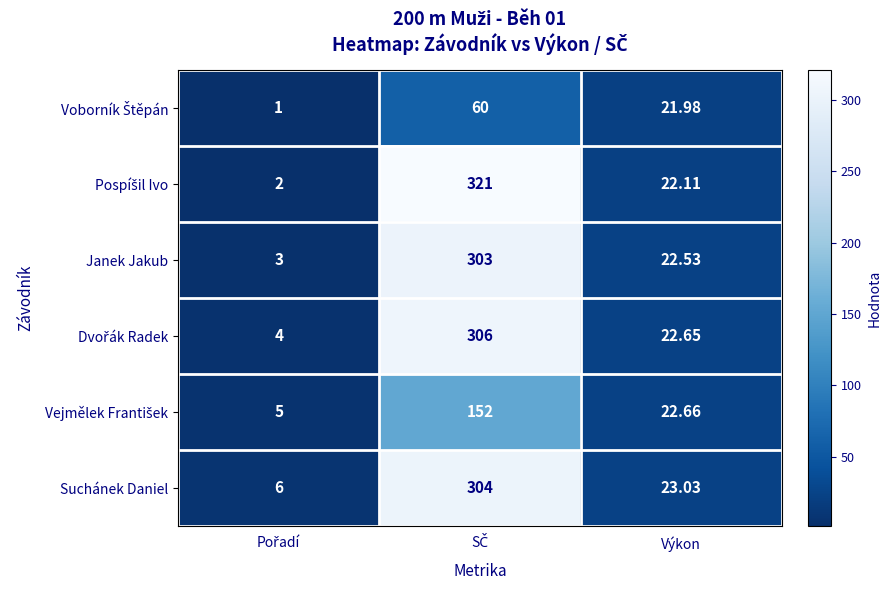

What is the spread (max minus min) of values at Výkon?

1.1